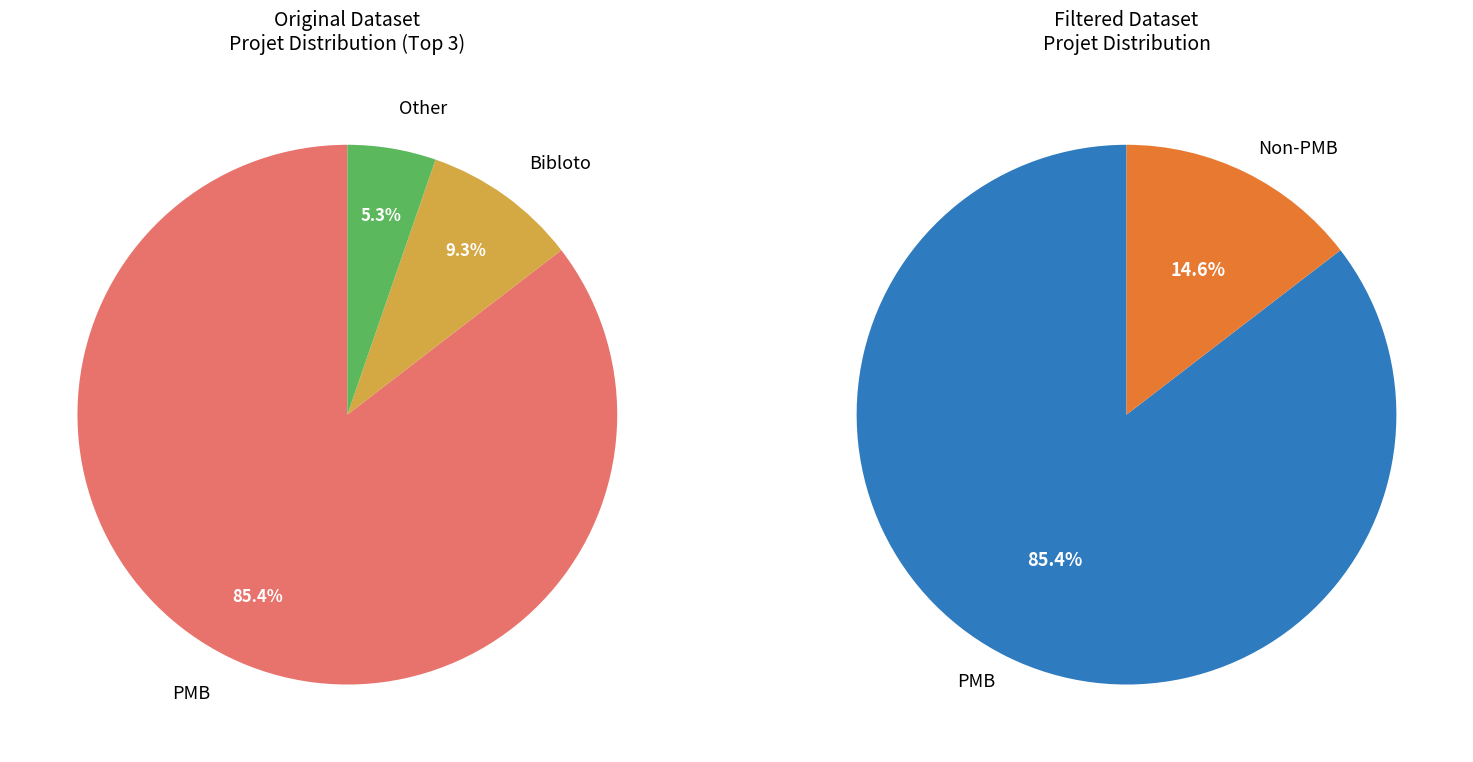

Which slice is the largest?

PMB